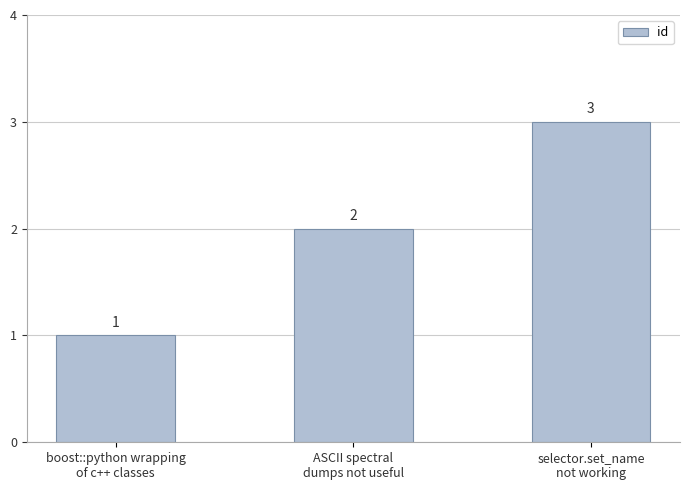

Rank the categories by value from highest to lowest.

selector.set_name
not working, ASCII spectral
dumps not useful, boost::python wrapping
of c++ classes